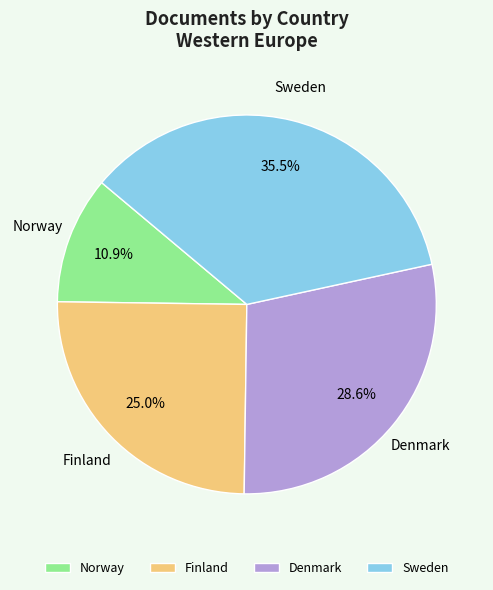

Which has a higher value, Finland or Norway?

Finland